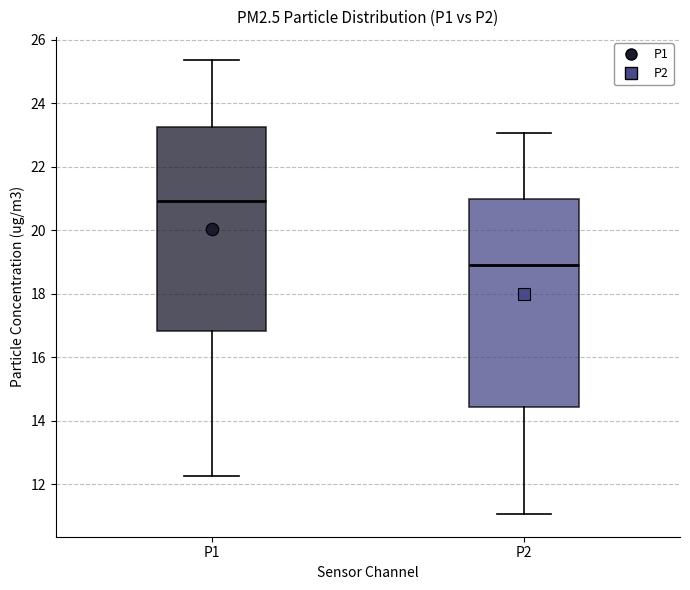

Reading left to right, transcribe this box plot: for each box, give where its median line is, the range the box spans, and where its two whiskers end, as read against the y-axis. The values are not printed on the chart, so give them approximately, as read against the axis.

P1: median 21.0, box 16.8 to 23.2, whiskers 12.2 to 25.4
P2: median 19.0, box 14.4 to 21.0, whiskers 11.0 to 23.0